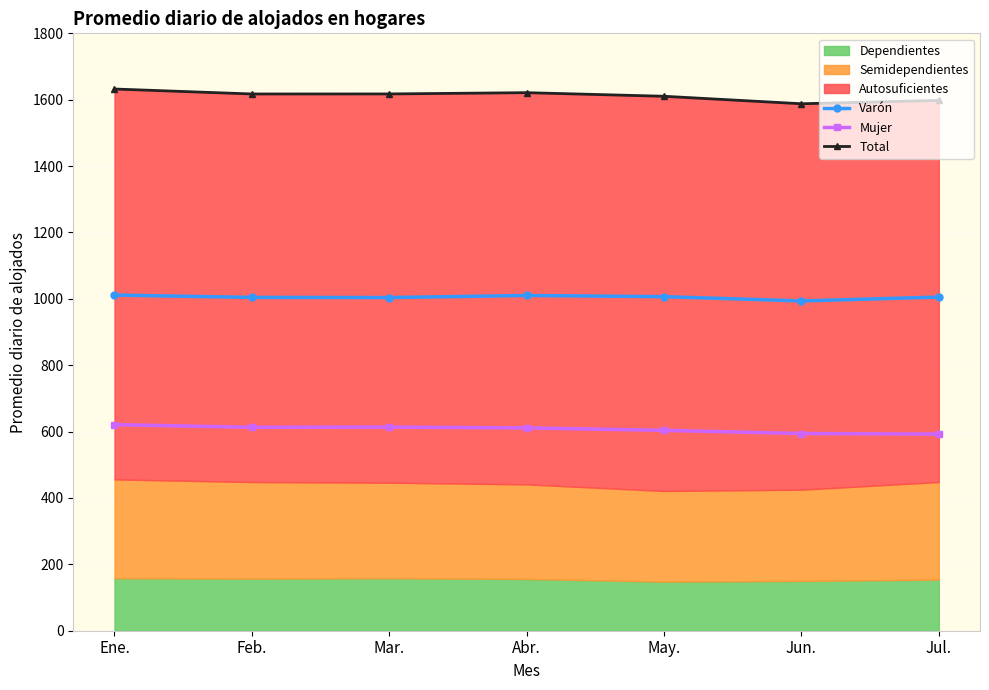

What is the label of the 1st point from the left?

Ene.